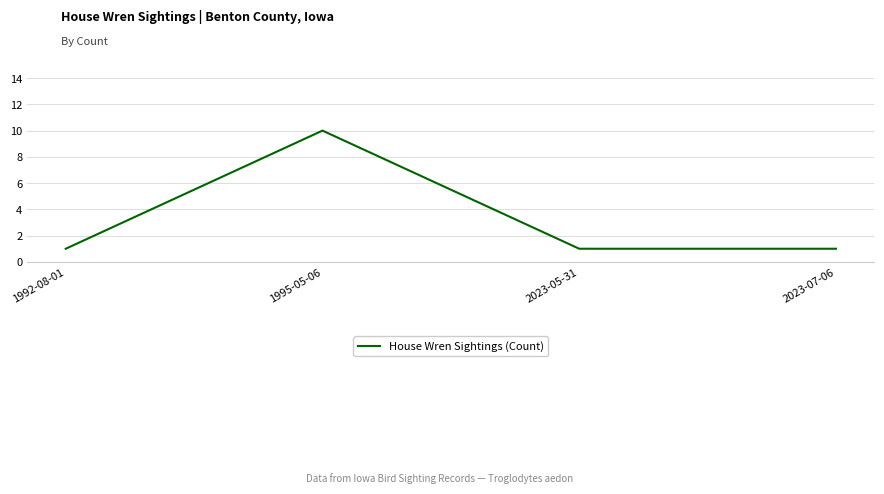

Reading left to right, extract all data points from this chart.

1	10	1	1